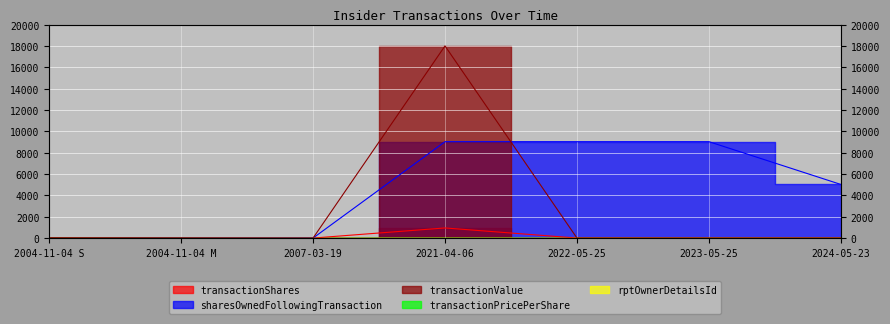

Between 2004-11-04 S and 2024-05-23, which is larger?

2024-05-23